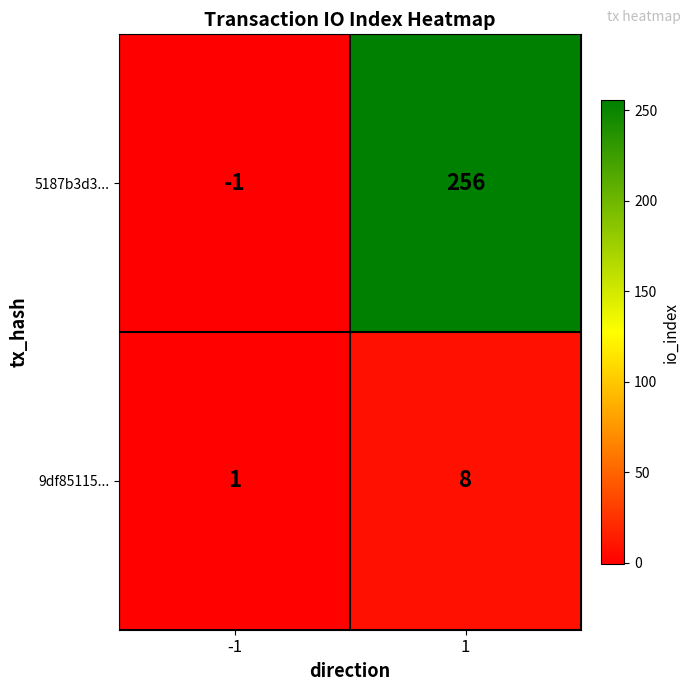

What is the sum of all 9df85115... values?

9